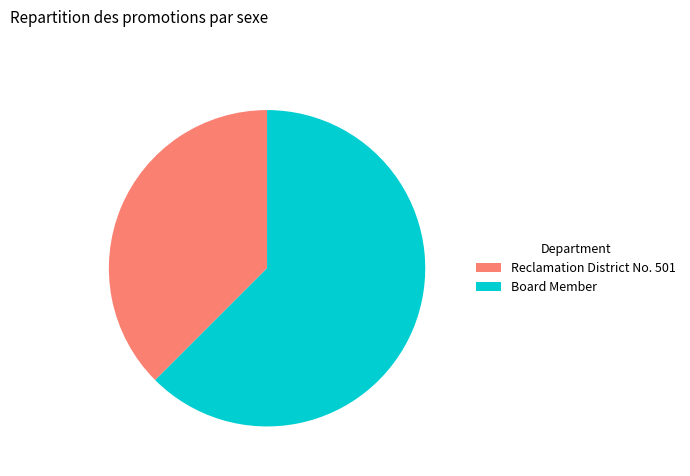

Is there any slice that represents more than half of the pie?

Yes